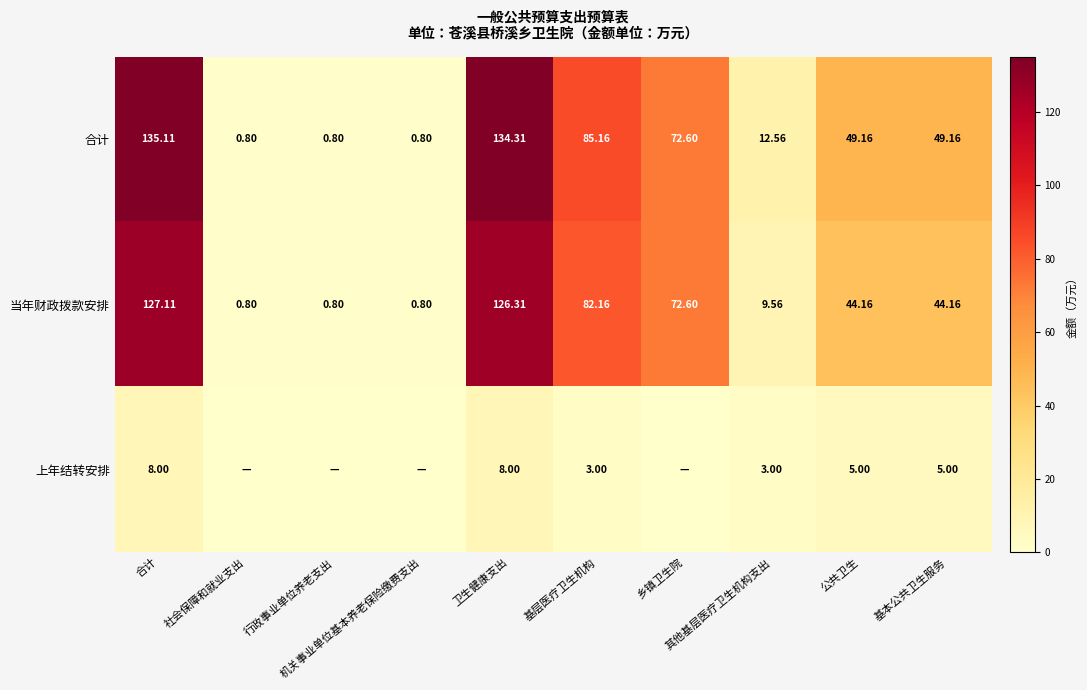

The 上年结转安排 series shows 1.0 at 其他基层医疗卫生机构支出. True or false?

False